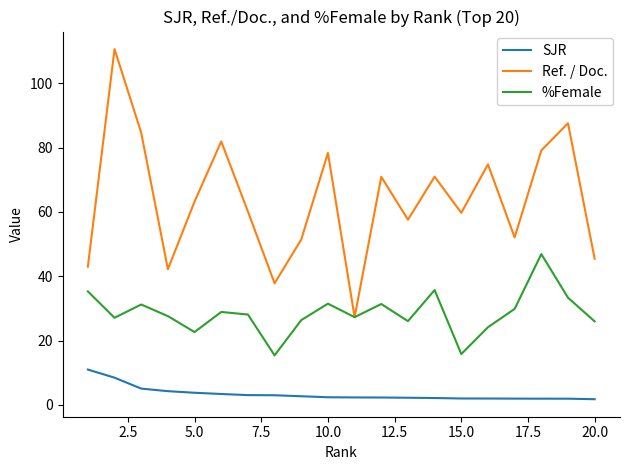

Which series has the largest total across all categories?

Ref. / Doc.